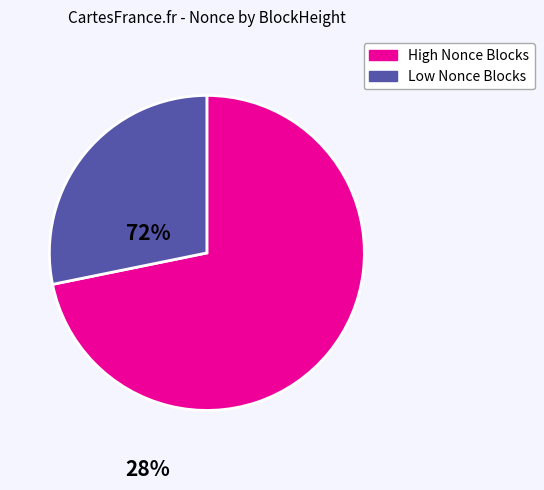

Is it true that Low Nonce Blocks is 28% of the pie?

True